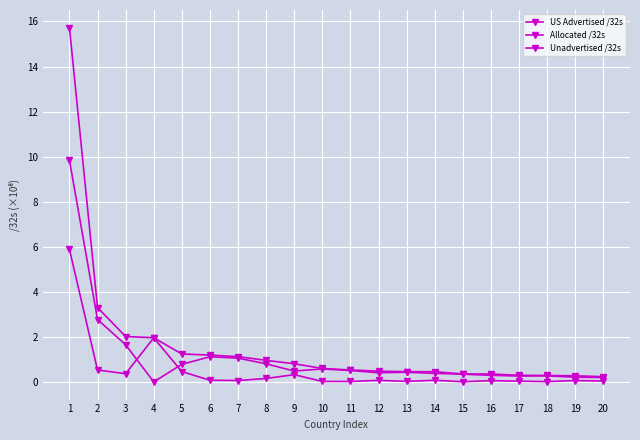

At how many categories does at least one series exceed 8?

1